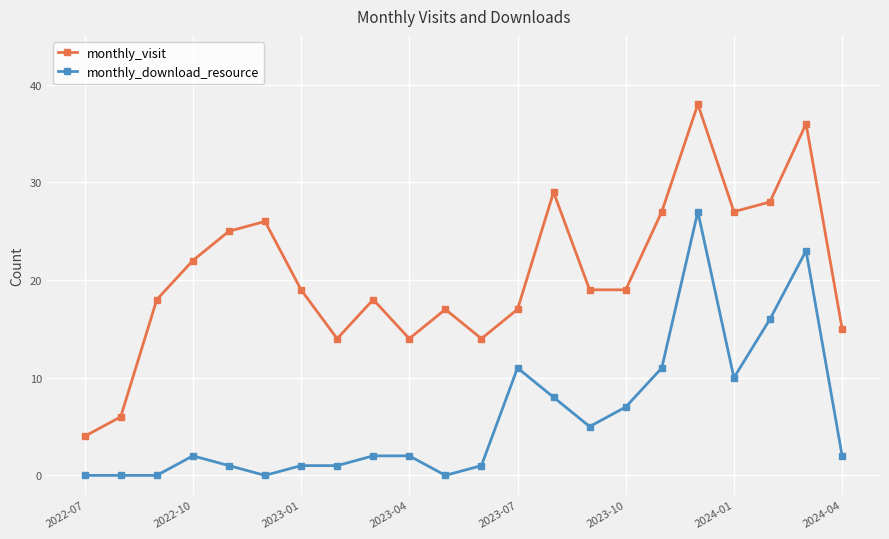

In monthly_visit, how many points are higher than both neighbors (excluding endpoints)?

6